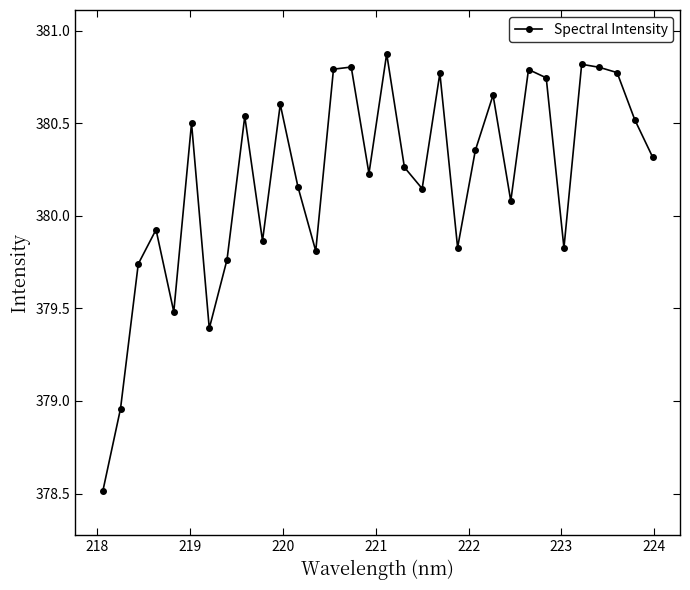

What is the greatest value displayed?

380.9